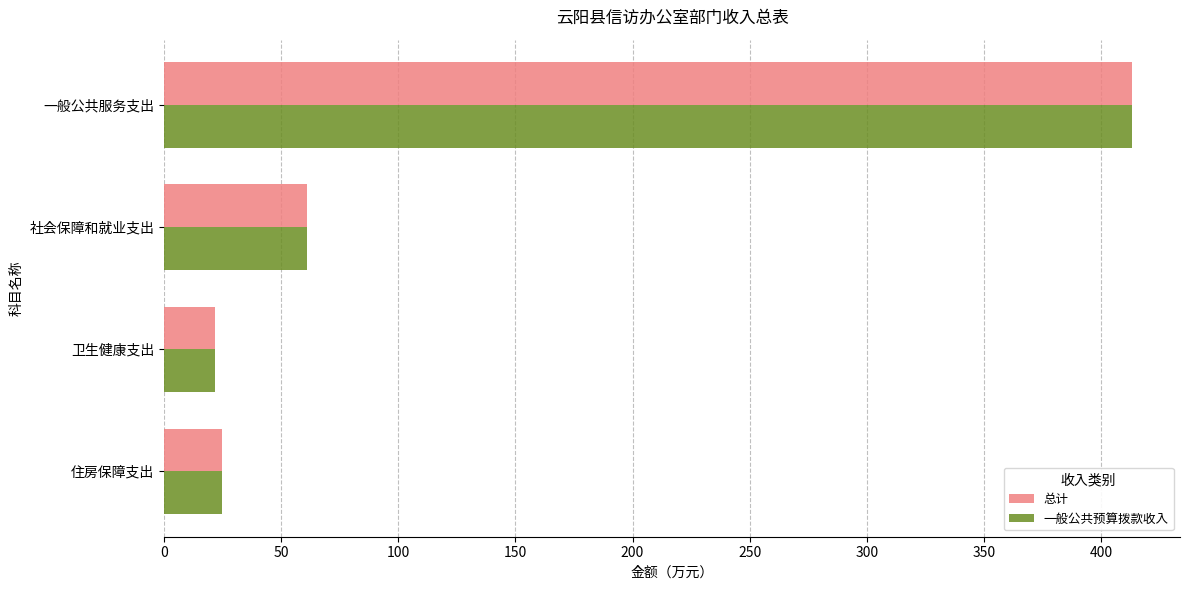

What is the difference between the maximum and minimum values in the 总计 series?

391.6